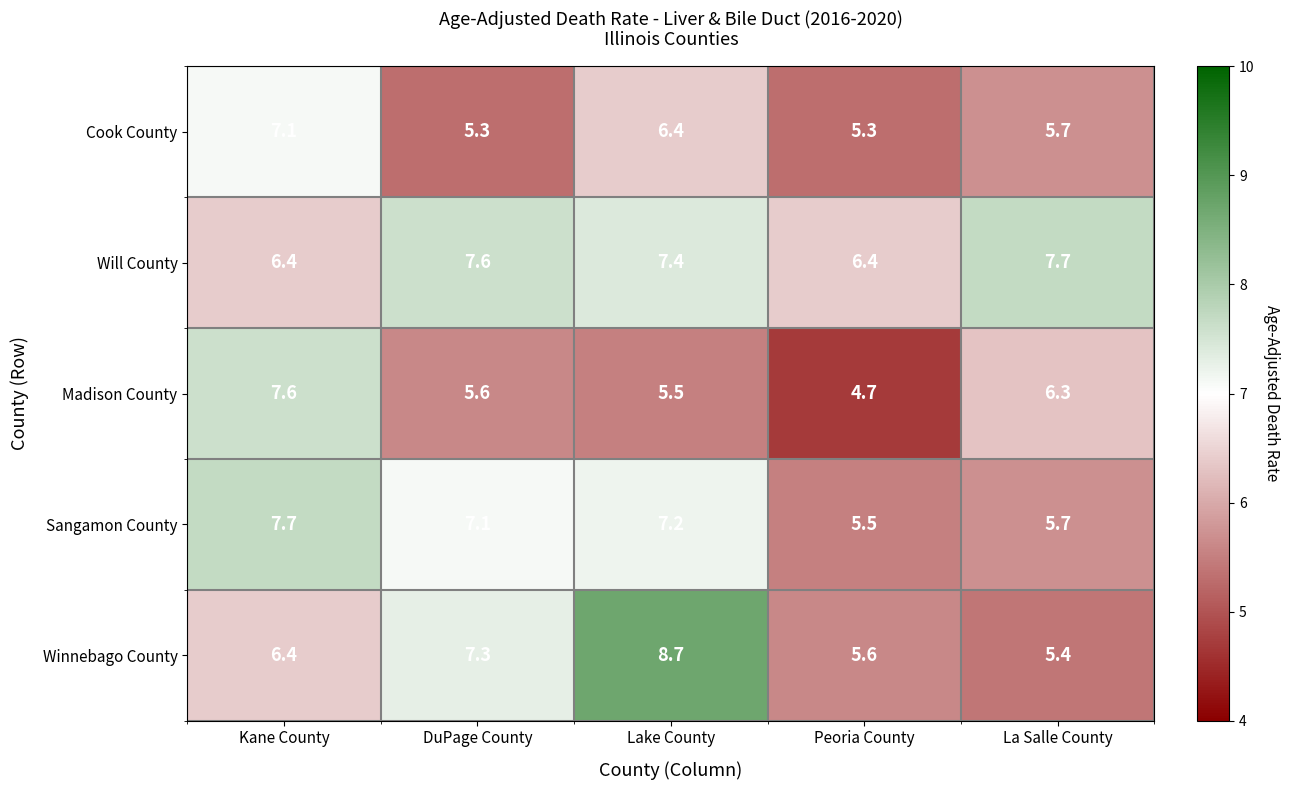

Which label corresponds to the largest value in the chart?

Lake County